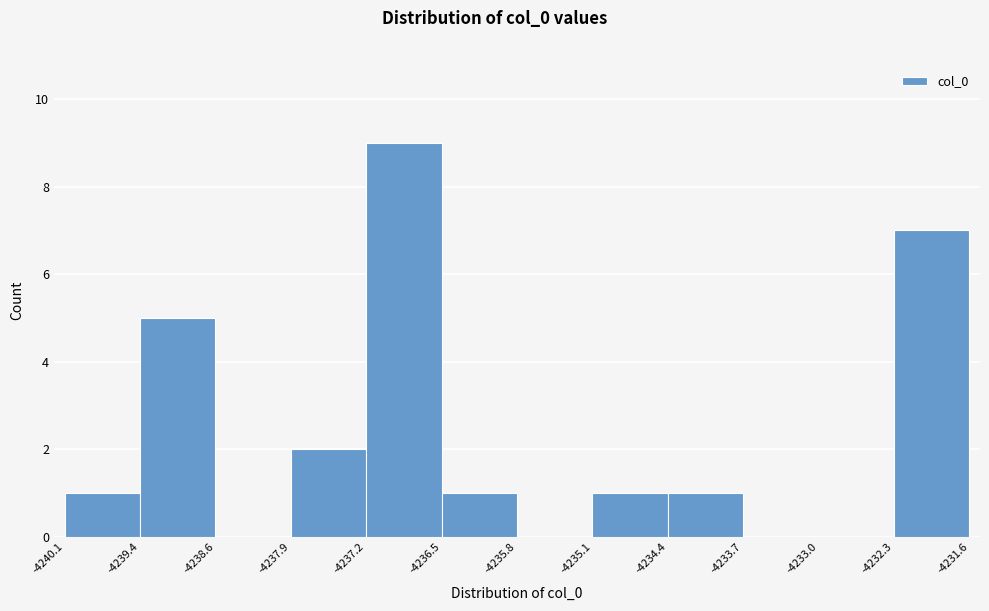

Reading left to right, list every bar in this chart as the range it spans on the x-axis followed by its height. The values are not printed on the chart, so give them approximately, as read against the axis.

-4240.1 to -4239.4: 1
-4239.4 to -4238.6: 5
-4238.6 to -4237.9: 0
-4237.9 to -4237.2: 2
-4237.2 to -4236.5: 9
-4236.5 to -4235.8: 1
-4235.8 to -4235.1: 0
-4235.1 to -4234.4: 1
-4234.4 to -4233.7: 1
-4233.7 to -4233.0: 0
-4233.0 to -4232.3: 0
-4232.3 to -4231.6: 7